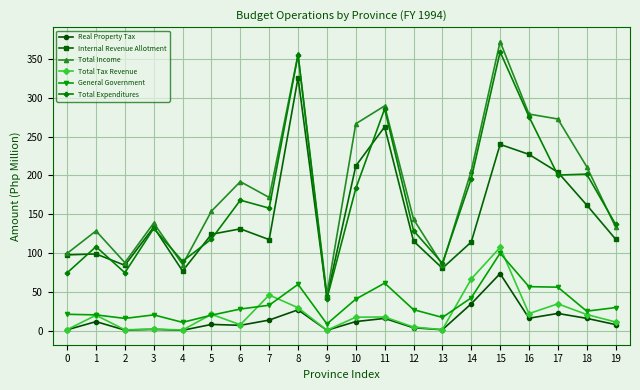

What is the sum of the Internal Revenue Allotment values at 1 and 4?

175.6